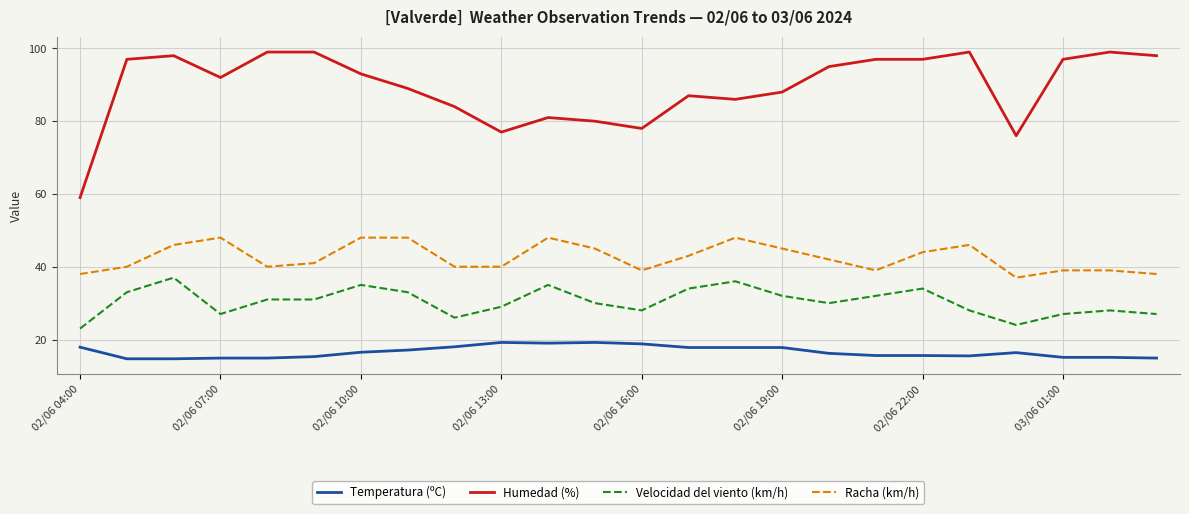

List the series in order of their overall mean, highest first.

Humedad (%), Racha (km/h), Velocidad del viento (km/h), Temperatura (ºC)